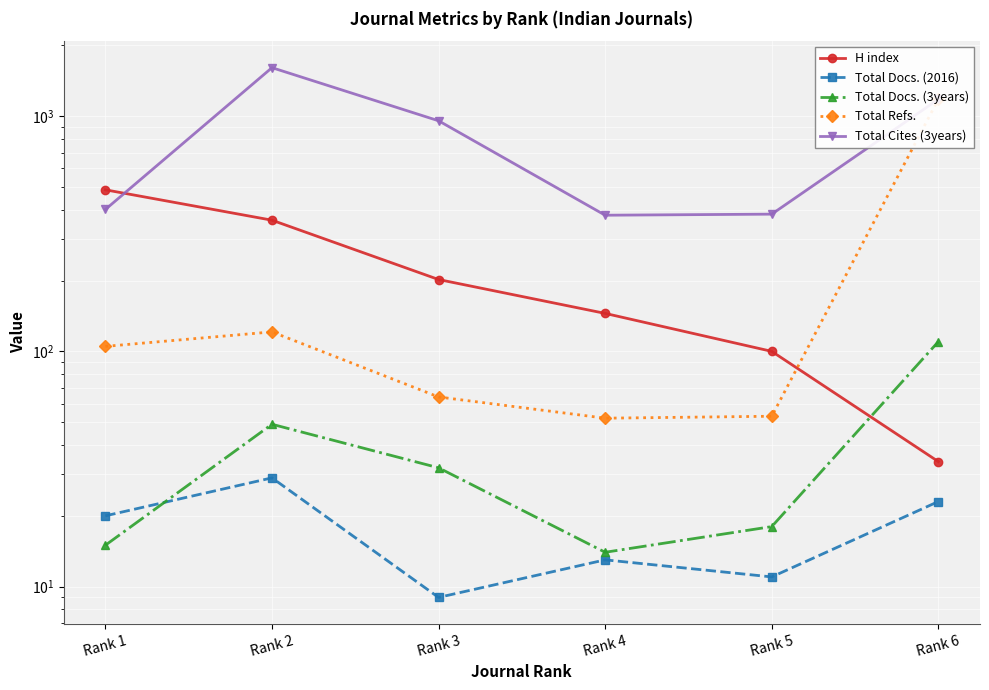

How many data points in Total Refs. are above 105?

2